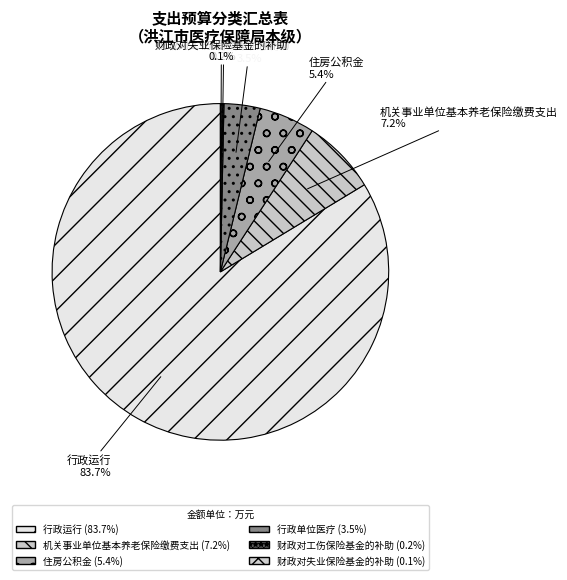

To the nearest percent, what portion does 住房公积金 represent?

5%